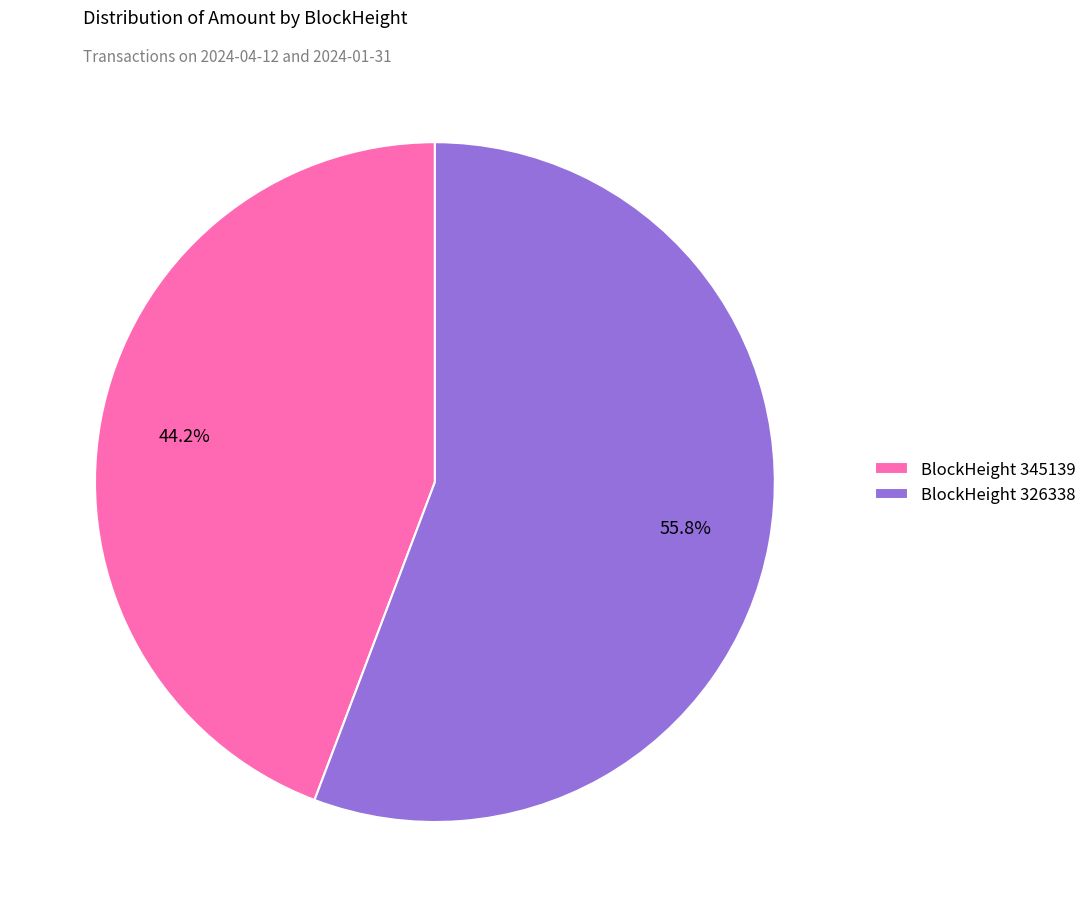

Which category has the smallest portion of the pie?

BlockHeight 345139